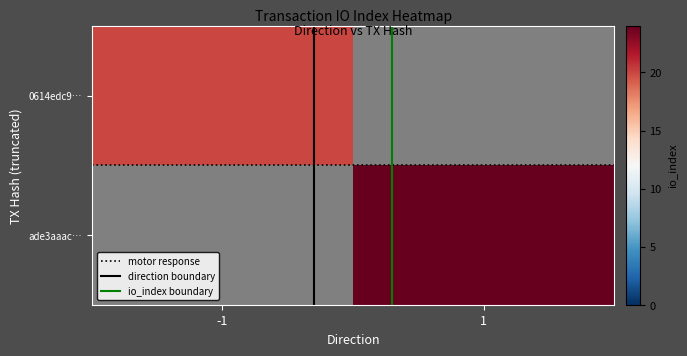

Which series has the widest spread of values?

direction boundary